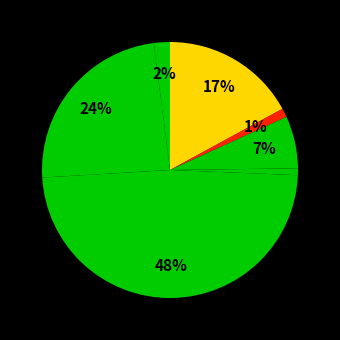

Count the number of slices in the pie.

7